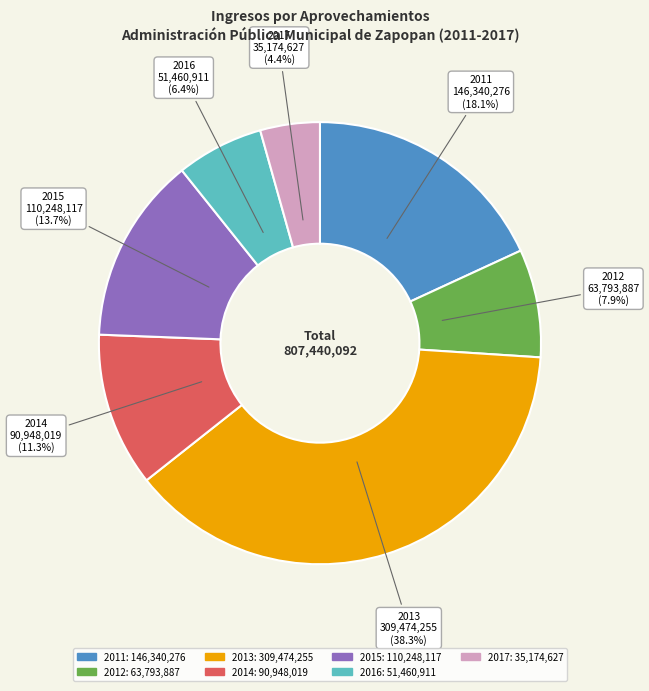

Does 2013 represent more than half of the total?

No